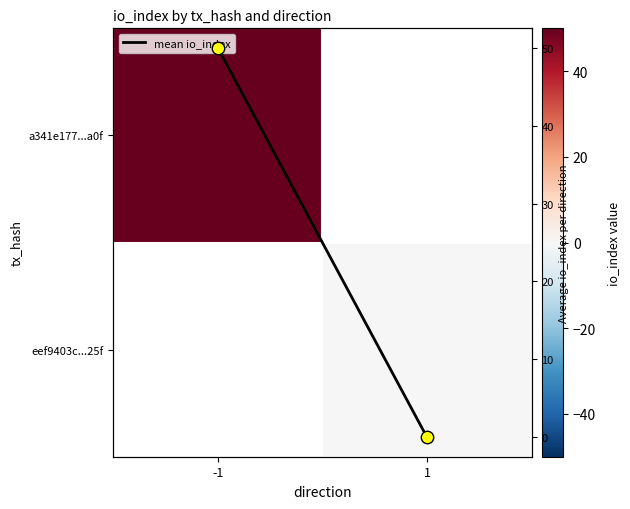

List the labels in order of a341e177...a0f value, smallest first.

-1, 1